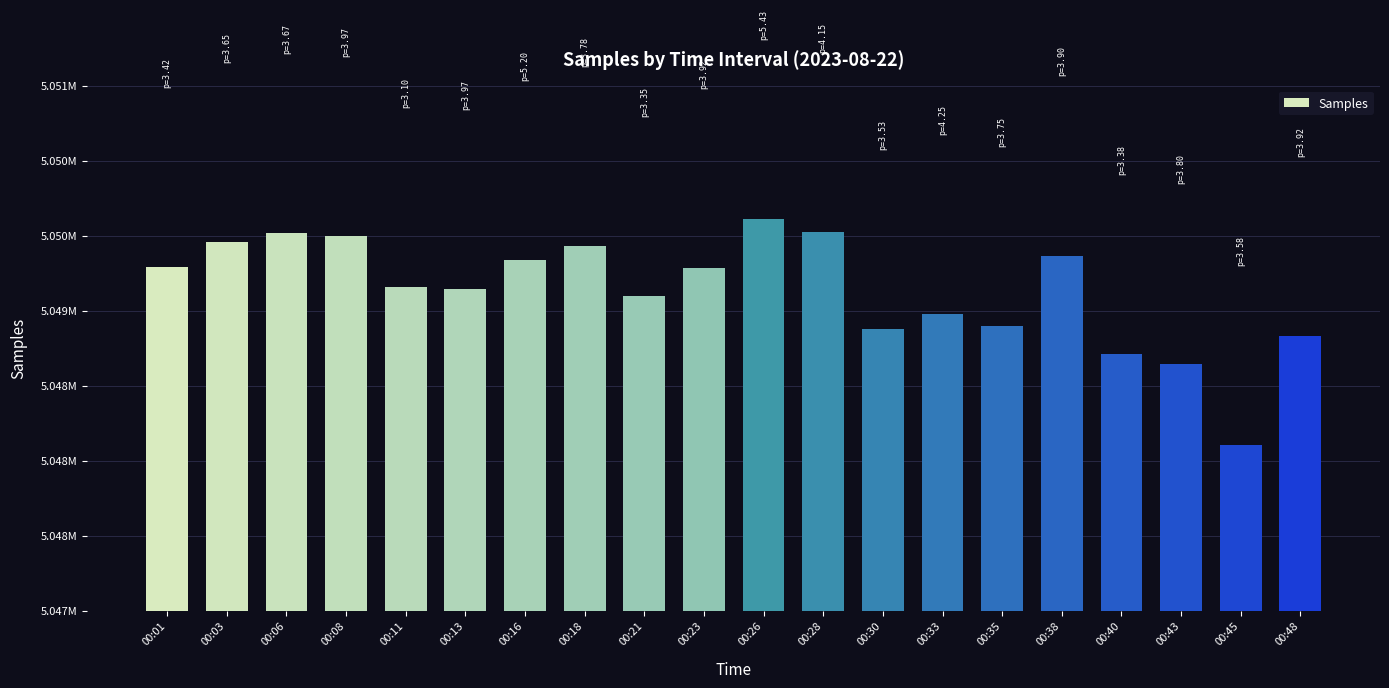

How many data points does each series have?

20